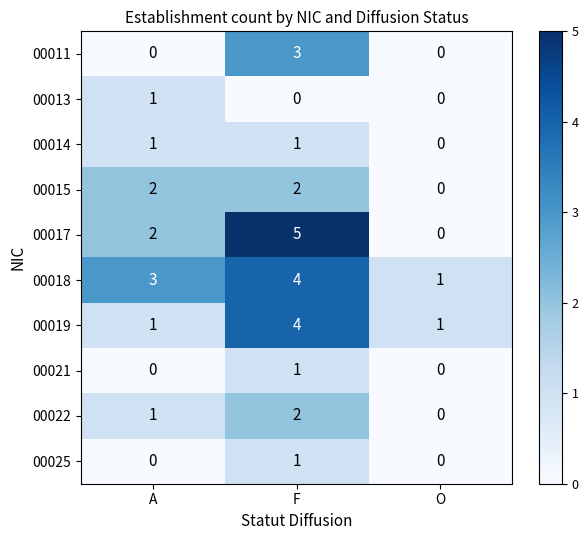

Which series has the widest spread of values?

00017